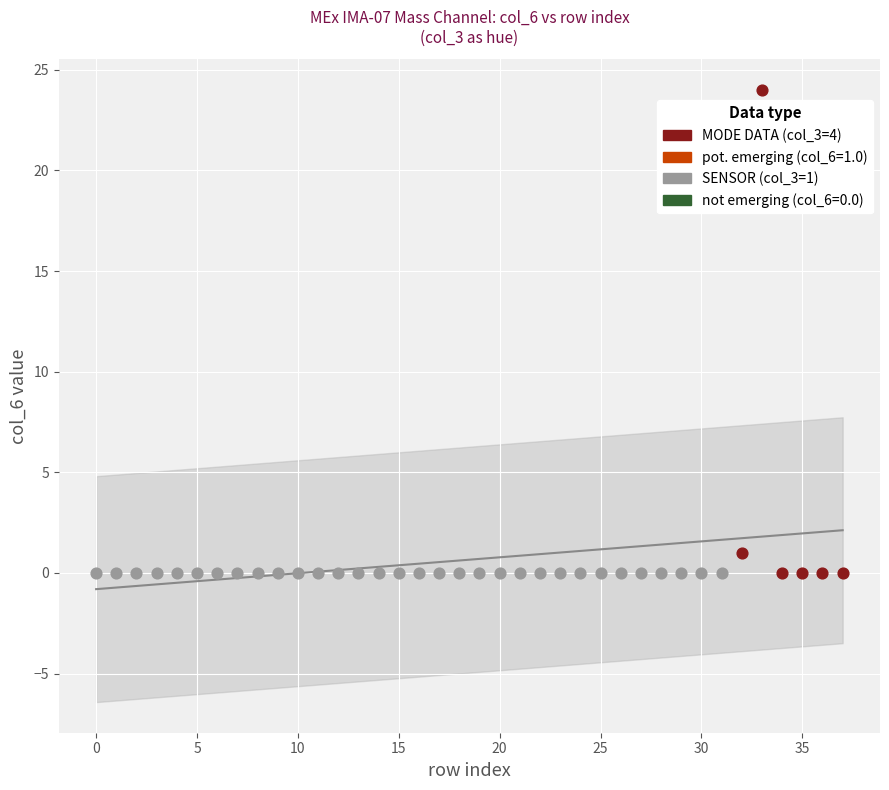

Which series reaches the maximum Y coordinate?

MODE DATA (col_3=4)